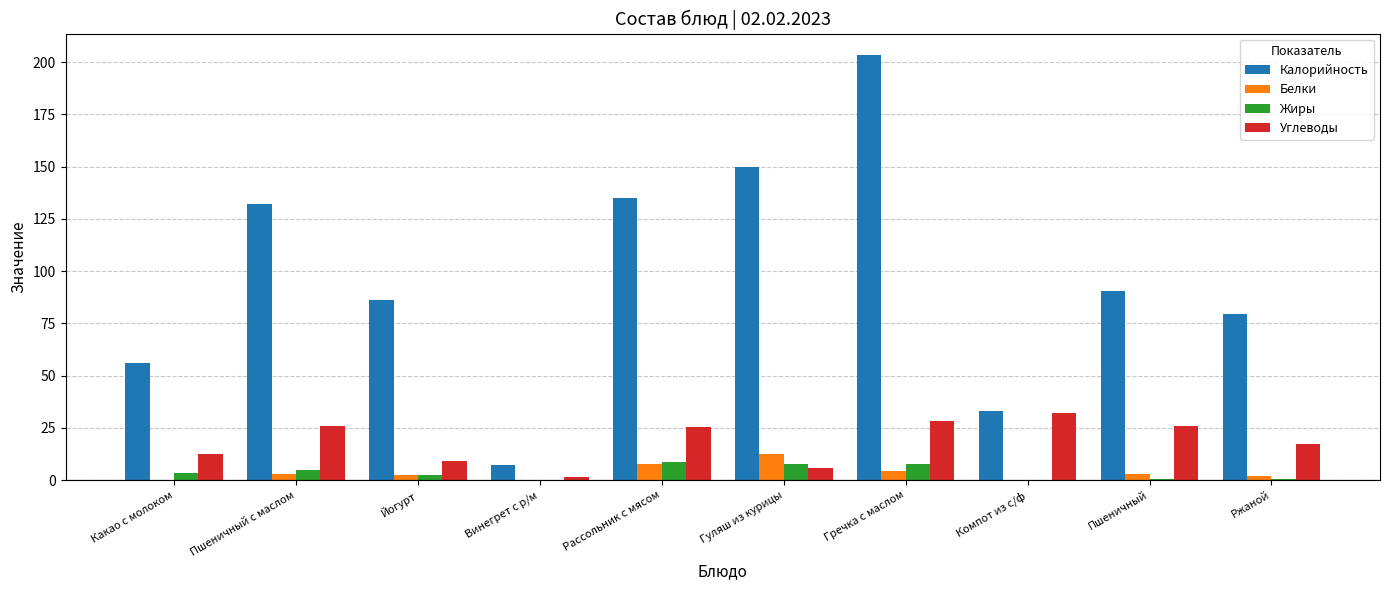

Is the value of Жиры at Гречка с маслом greater than the value of Углеводы at Пшеничный с маслом?

No